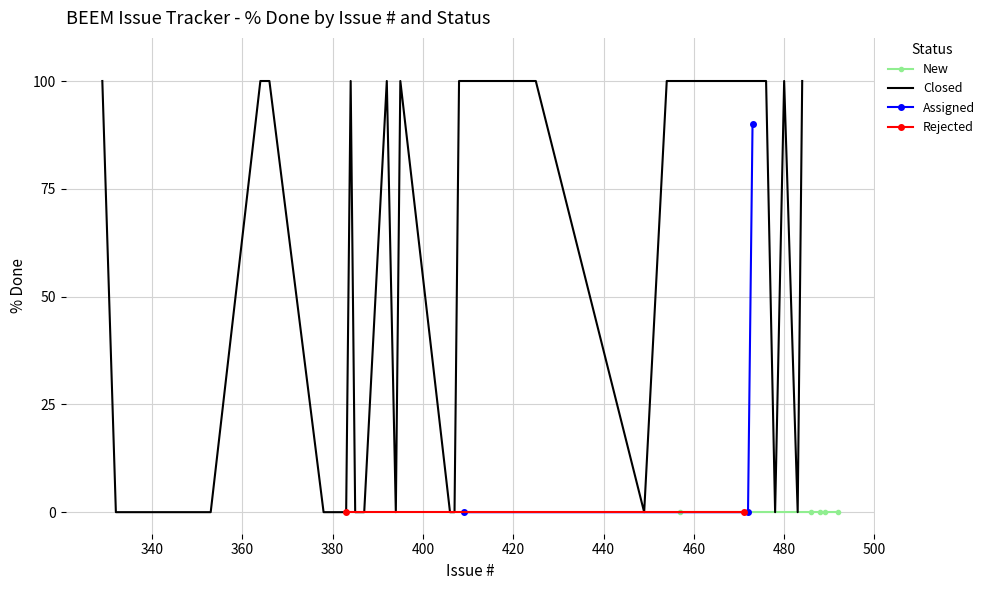

True or false: Assigned and Rejected intersect in this chart.

True